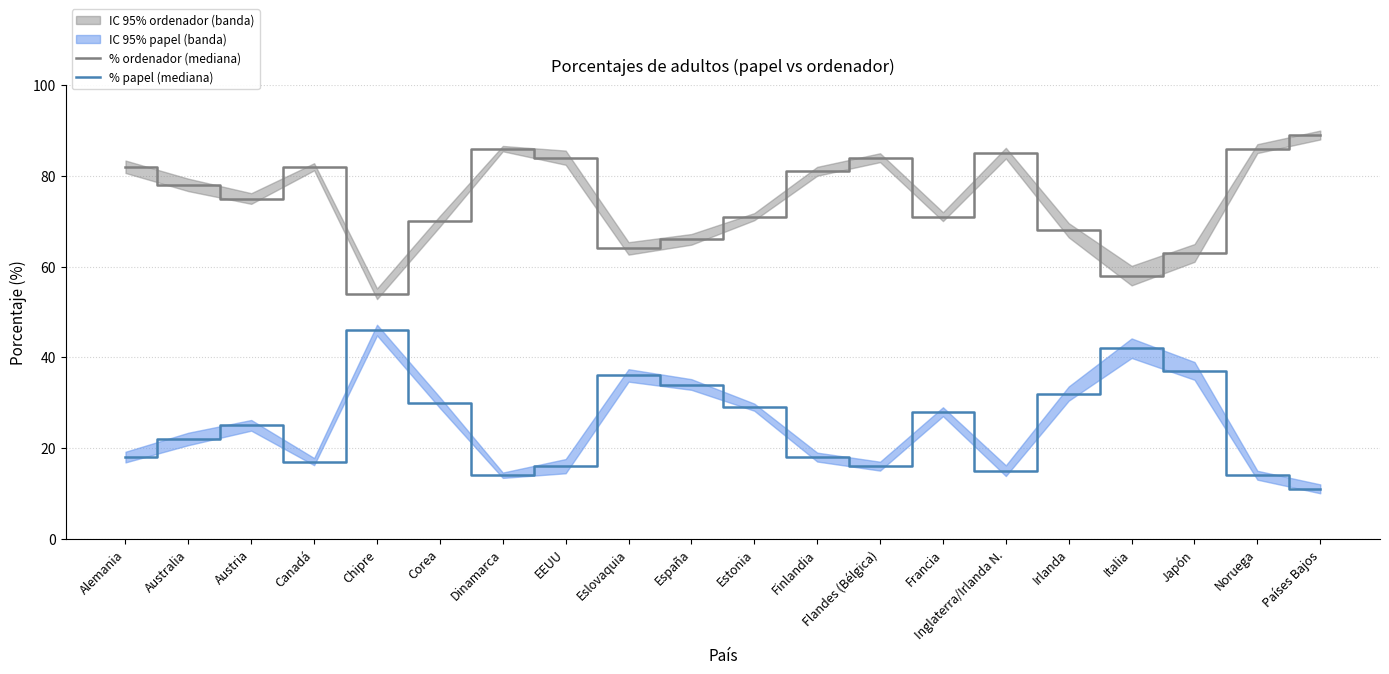

True or false: % papel (mediana) and % ordenador (mediana) intersect in this chart.

False